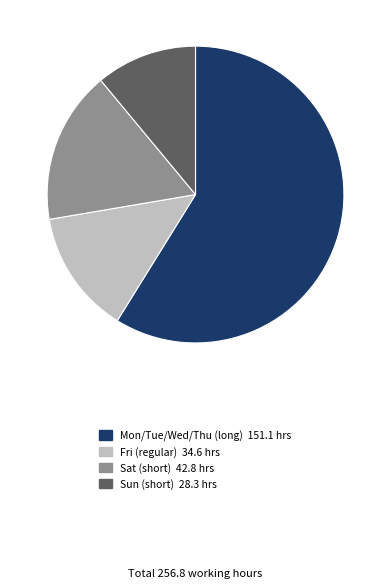

Does any single category account for the majority?

Yes